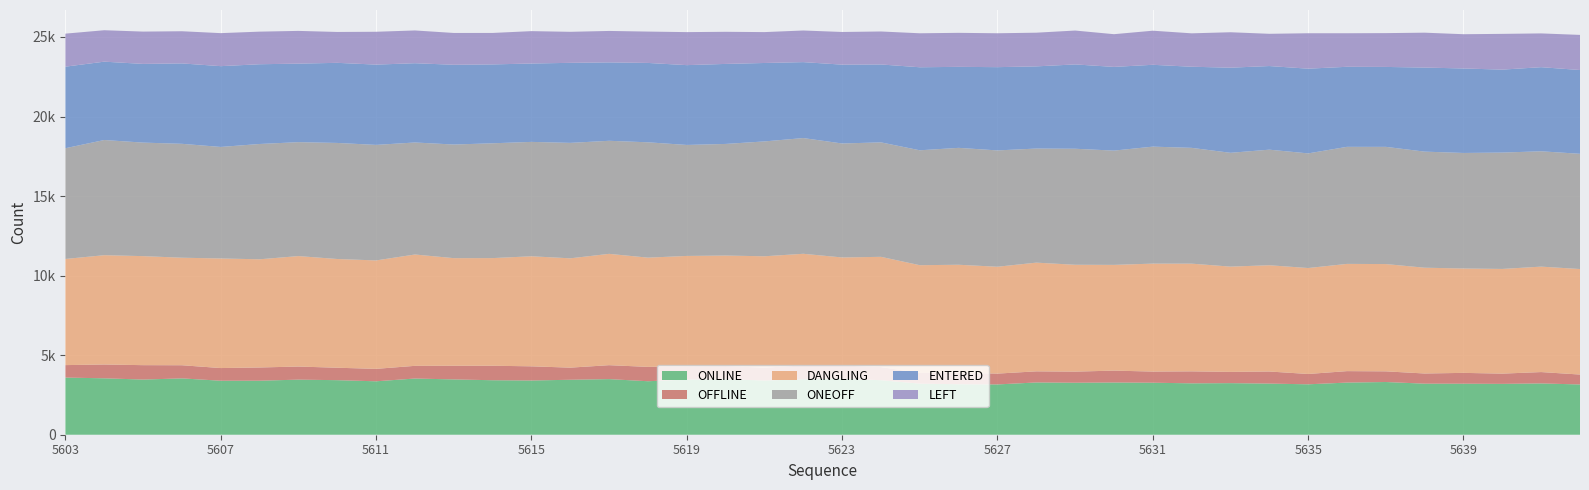

Reading left to right, extract all data points from this chart.

ONLINE: 5603=3592	5604=3546	5605=3467	5606=3541	5607=3394	5608=3396	5609=3462	5610=3429	5611=3358	5612=3532	5613=3476	5614=3425	5615=3409	5616=3454	5617=3495	5618=3362	5619=3467	5620=3492	5621=3407	5622=3486	5623=3518	5624=3427	5625=3210	5626=3173	5627=3161	5628=3285	5629=3268	5630=3282	5631=3269	5632=3230	5633=3242	5634=3214	5635=3169	5636=3277	5637=3313	5638=3209	5639=3206	5640=3196	5641=3224	5642=3159
OFFLINE: 5603=783	5604=867	5605=905	5606=826	5607=796	5608=830	5609=823	5610=781	5611=782	5612=797	5613=859	5614=910	5615=890	5616=762	5617=876	5618=902	5619=824	5620=822	5621=809	5622=867	5623=830	5624=825	5625=675	5626=717	5627=681	5628=698	5629=698	5630=747	5631=700	5632=753	5633=707	5634=759	5635=649	5636=720	5637=670	5638=639	5639=681	5640=644	5641=714	5642=623
DANGLING: 5603=6672	5604=6871	5605=6853	5606=6758	5607=6888	5608=6800	5609=6943	5610=6834	5611=6815	5612=6998	5613=6763	5614=6766	5615=6917	5616=6871	5617=6997	5618=6866	5619=6946	5620=6947	5621=7000	5622=7019	5623=6794	5624=6929	5625=6770	5626=6793	5627=6716	5628=6833	5629=6716	5630=6646	5631=6785	5632=6769	5633=6617	5634=6679	5635=6659	5636=6740	5637=6743	5638=6649	5639=6561	5640=6580	5641=6627	5642=6632
ONEOFF: 5603=6960	5604=7239	5605=7135	5606=7159	5607=7009	5608=7247	5609=7160	5610=7295	5611=7261	5612=7041	5613=7141	5614=7216	5615=7189	5616=7256	5617=7106	5618=7249	5619=6976	5620=7015	5621=7219	5622=7273	5623=7163	5624=7194	5625=7222	5626=7347	5627=7311	5628=7170	5629=7292	5630=7182	5631=7353	5632=7278	5633=7153	5634=7264	5635=7205	5636=7357	5637=7367	5638=7296	5639=7261	5640=7314	5641=7249	5642=7242
ENTERED: 5603=5126	5604=4924	5605=4946	5606=5053	5607=5078	5608=5012	5609=4936	5610=5034	5611=5046	5612=4981	5613=5013	5614=4957	5615=4926	5616=5030	5617=4927	5618=4988	5619=5016	5620=5029	5621=4929	5622=4773	5623=4955	5624=4896	5625=5218	5626=5091	5627=5233	5628=5165	5629=5300	5630=5261	5631=5143	5632=5098	5633=5350	5634=5256	5635=5324	5636=5031	5637=5023	5638=5283	5639=5310	5640=5213	5641=5286	5642=5266
LEFT: 5603=2075	5604=1976	5605=2031	5606=2022	5607=2075	5608=2049	5609=2057	5610=1941	5611=2064	5612=2060	5613=1999	5614=1978	5615=2035	5616=1950	5617=1977	5618=1971	5619=2075	5620=2019	5621=1941	5622=1988	5623=2053	5624=2073	5625=2136	5626=2138	5627=2130	5628=2117	5629=2129	5630=2056	5631=2143	5632=2100	5633=2227	5634=2026	5635=2227	5636=2108	5637=2125	5638=2193	5639=2153	5640=2247	5641=2123	5642=2207